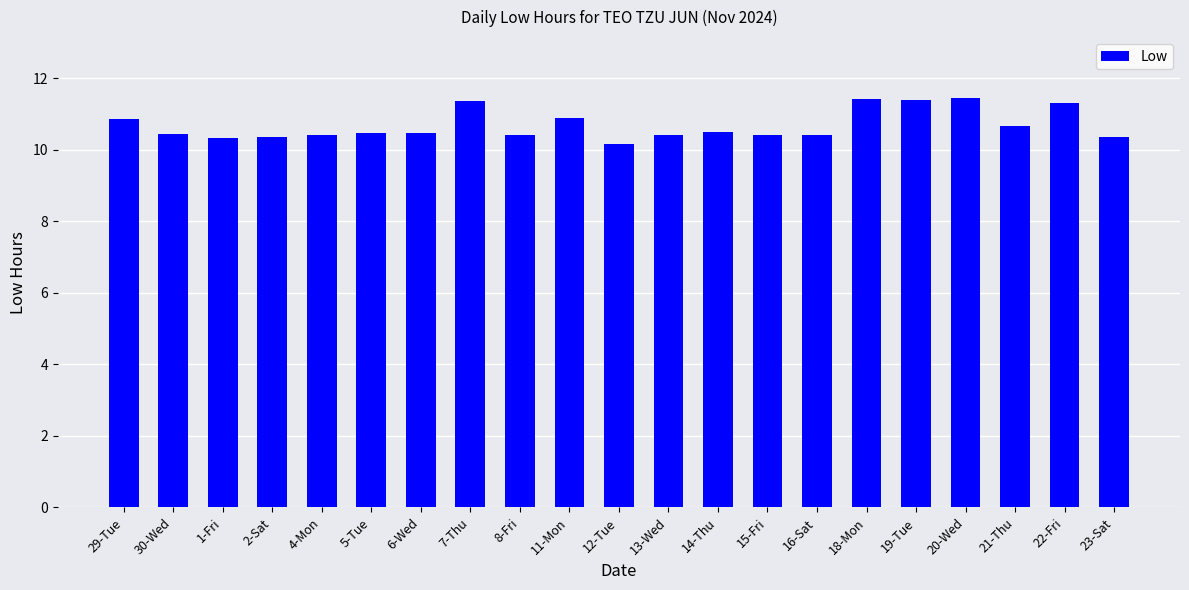

What is the minimum value shown in the chart?

10.2